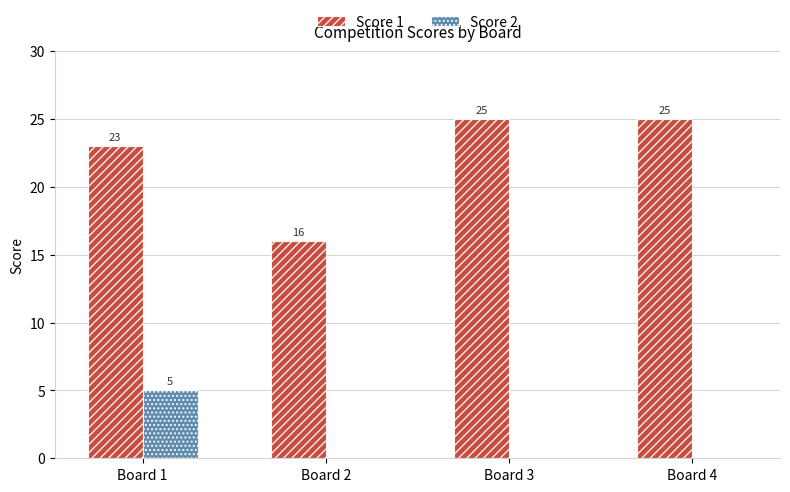

At which label is Score 1 closest to 20?

Board 1